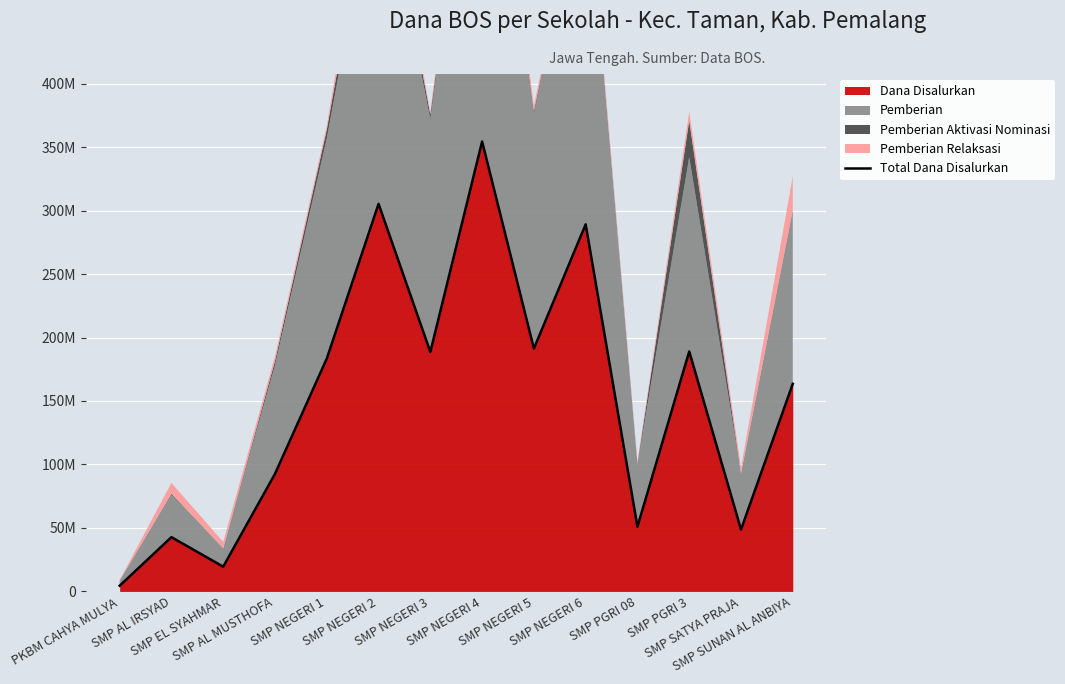

How many data points are above 183375000?

6